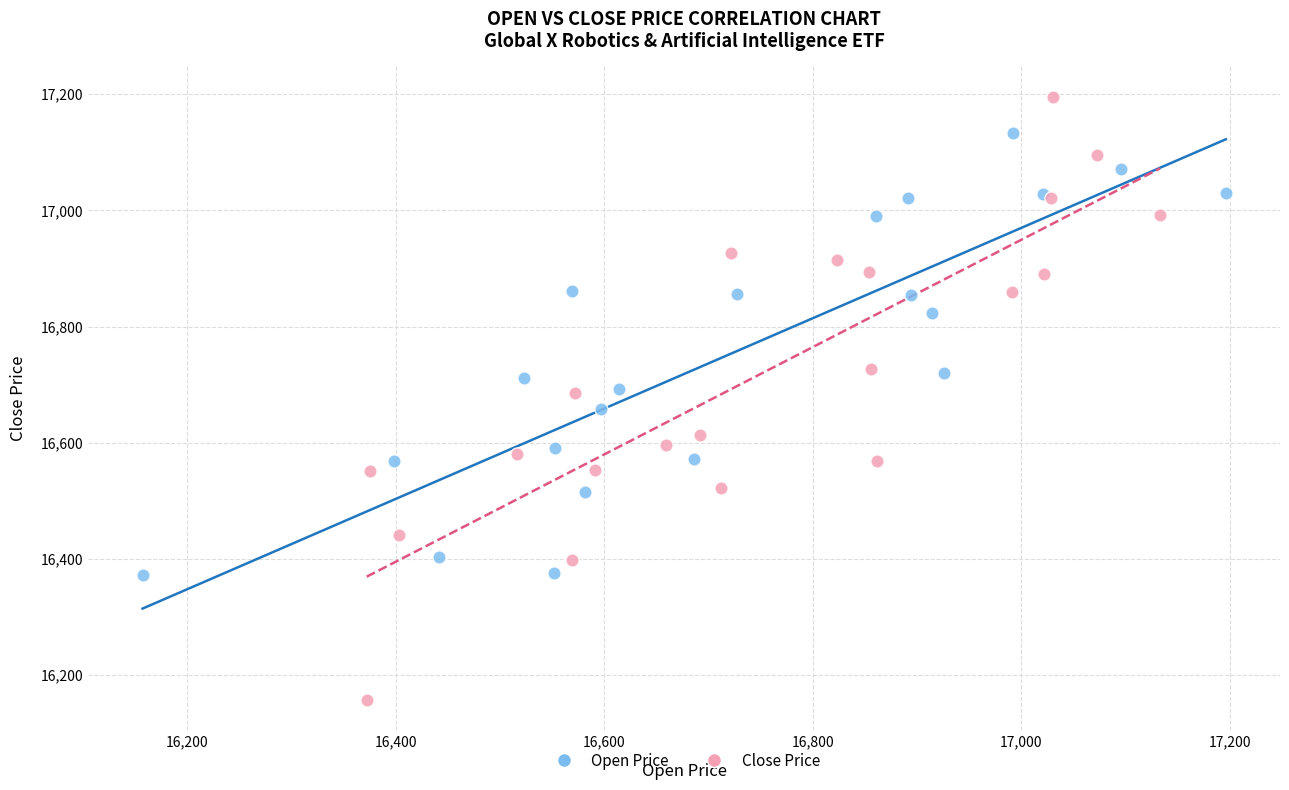

Which series reaches the maximum Y coordinate?

Close Price